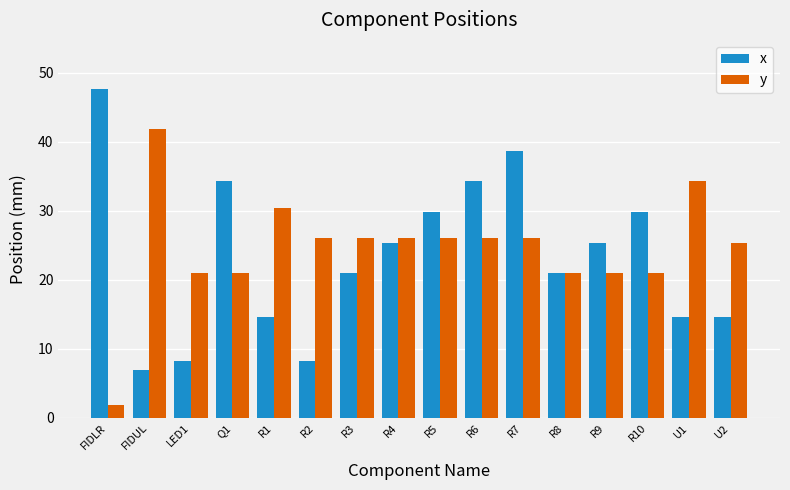

Is the value of x at R9 greater than the value of y at R3?

No